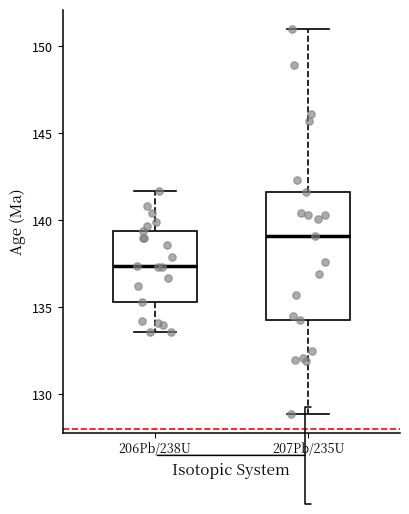

Reading left to right, read every box against the y-axis: the position of its median line, the range the box covers, and the ends of its whiskers. The values are not printed on the chart, so give them approximately, as read against the axis.

206Pb/238U: median 137.5, box 135.5 to 139.5, whiskers 133.5 to 141.5
207Pb/235U: median 139.0, box 134.5 to 141.5, whiskers 129.0 to 151.0